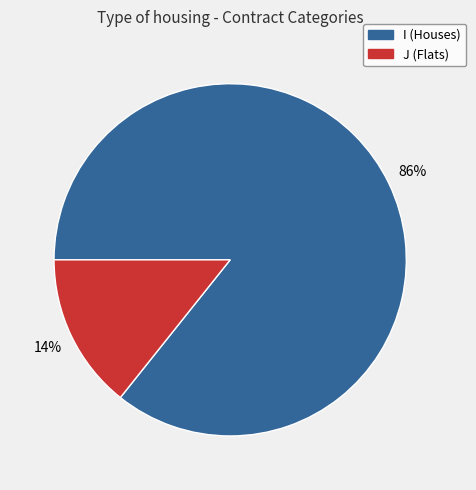

Does any single category account for the majority?

Yes